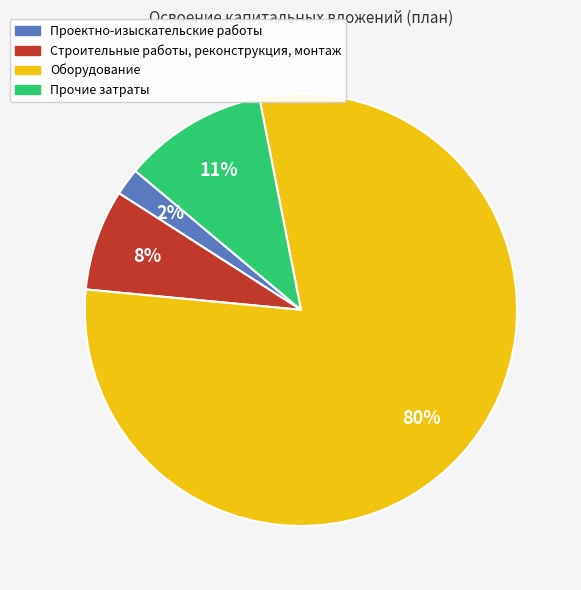

Is there any slice that represents more than half of the pie?

Yes